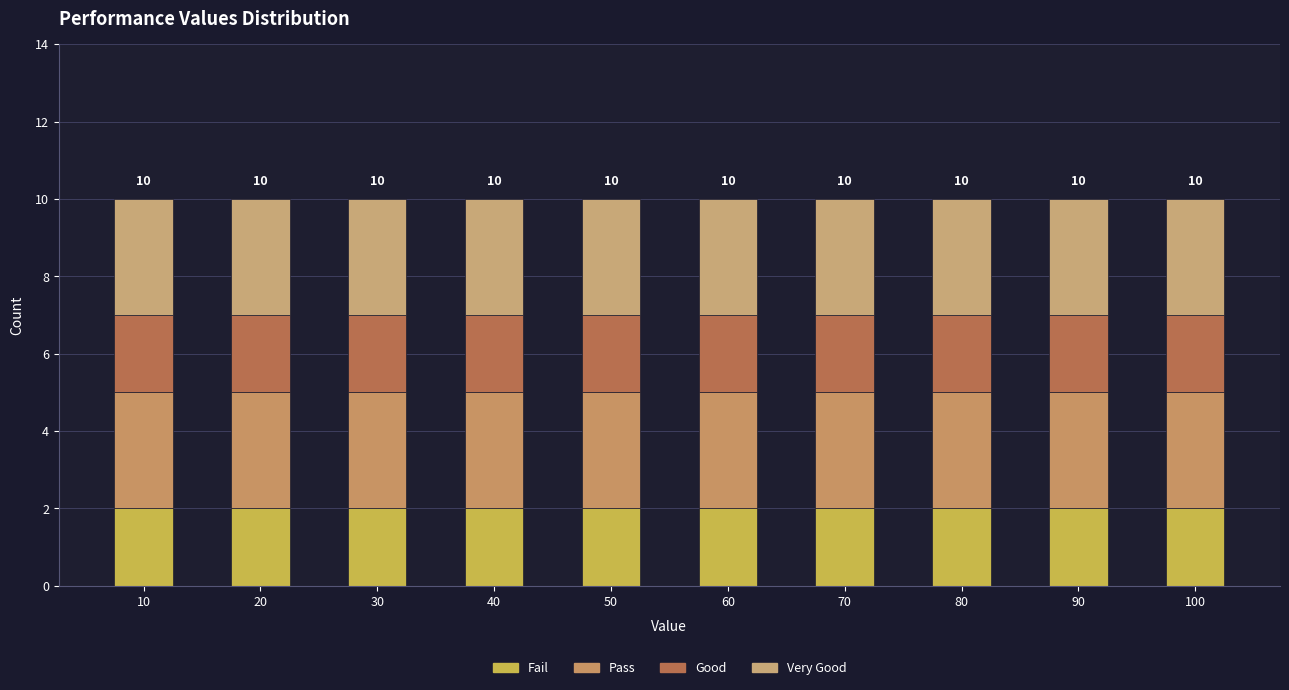

How many bars are there in total?

10